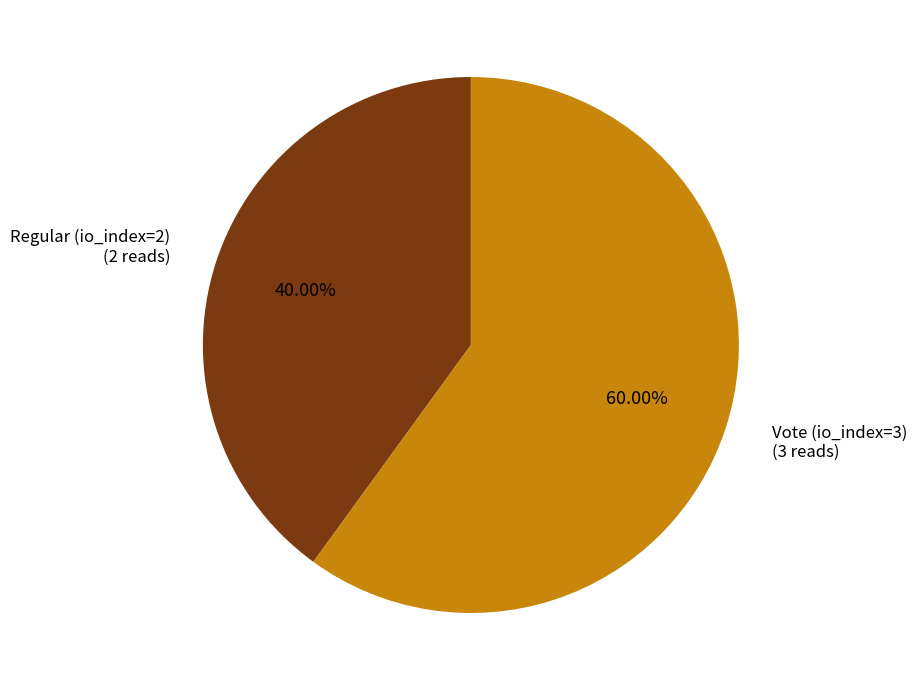

Is there a majority slice in this chart?

Yes